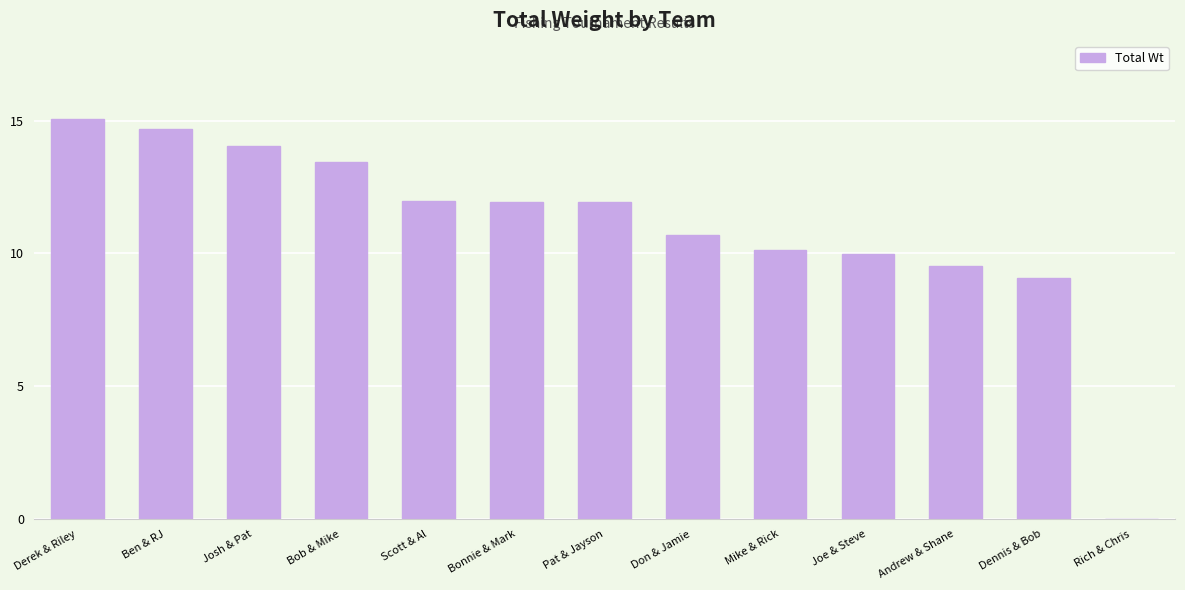

What is the approximate value at Derek & Riley?

15.1